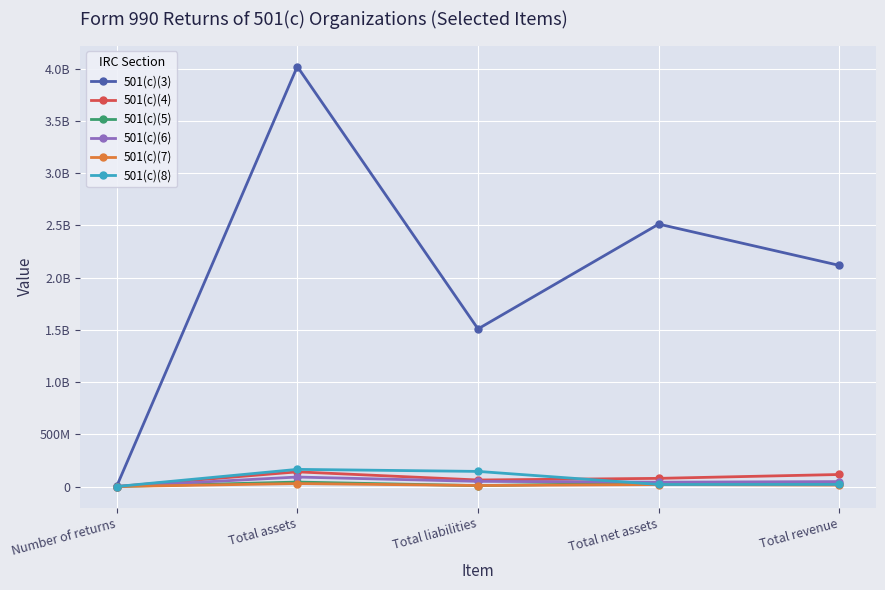

At which label does 501(c)(8) first exceed 19830919?

Total assets